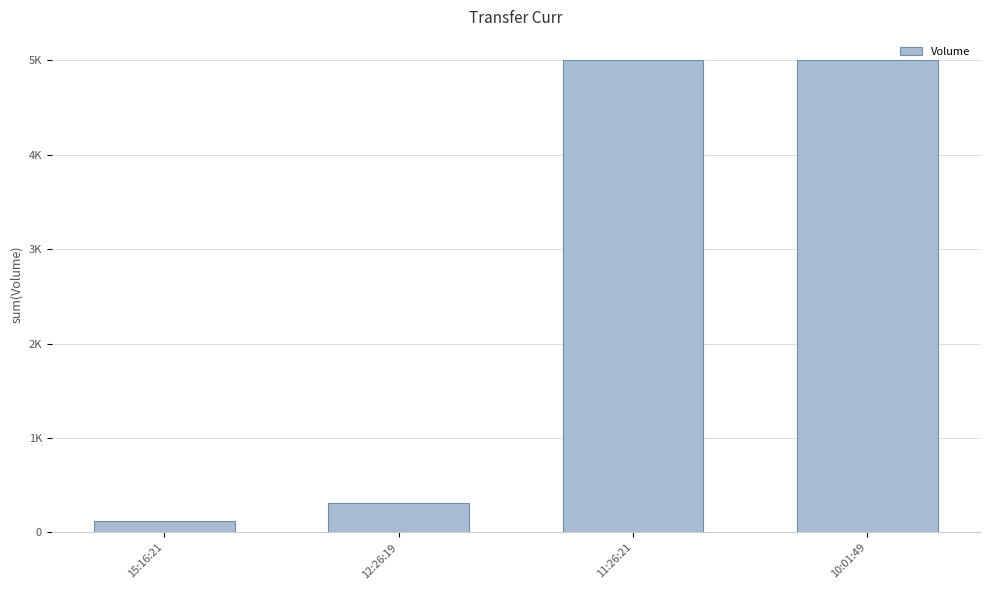

The value at 15:16:21 is 120. True or false?

True